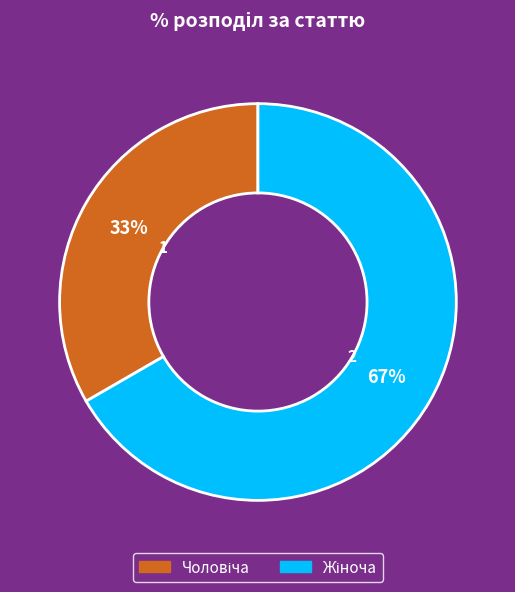

How many segments does this pie chart have?

2